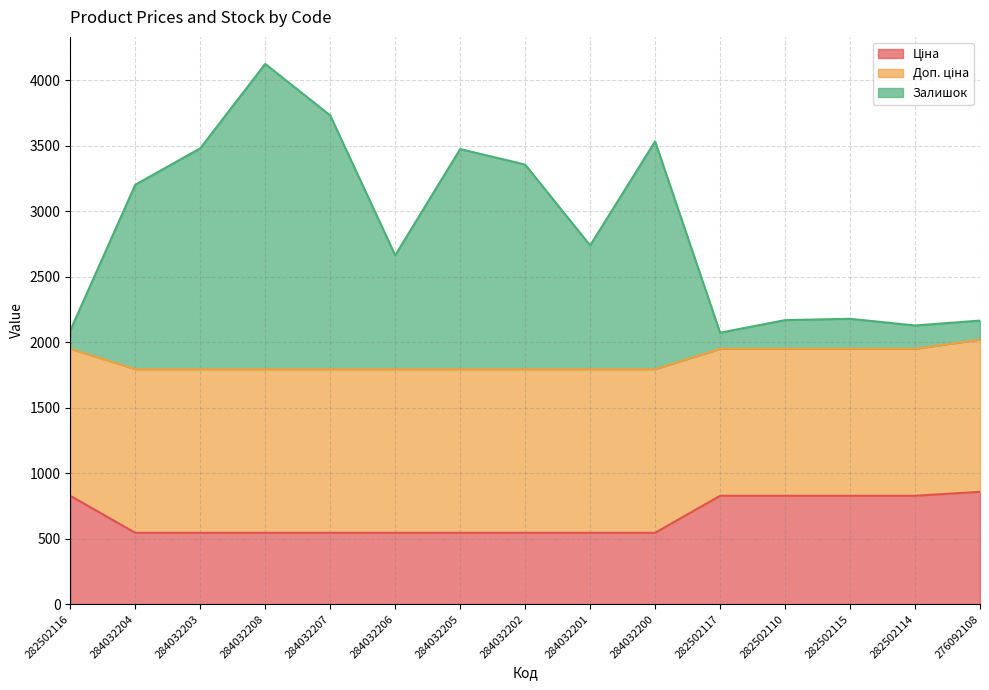

What is the label of the 11th point from the left?

282502117